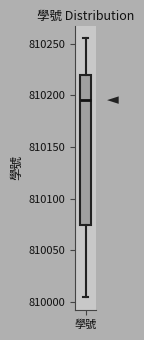

Where does the lower whisker of the box for 學號 end on the y-axis? The values are not printed on the chart, so give them approximately, as read against the axis.

810005